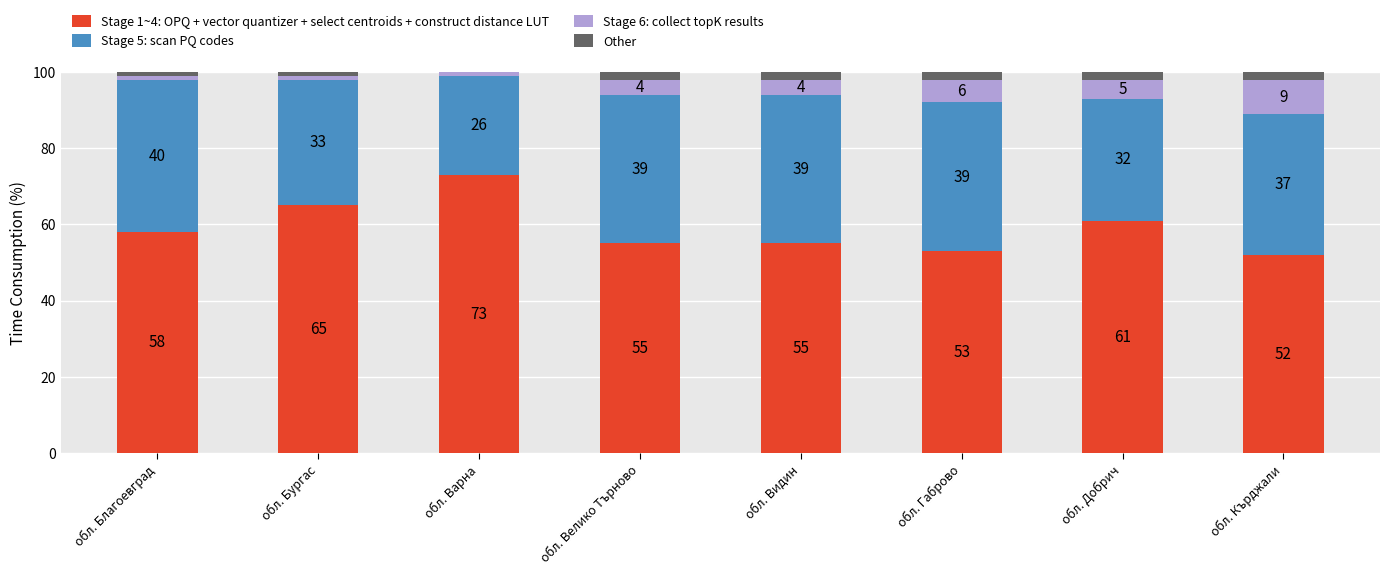

What is the sum of the Stage 1~4: OPQ + vector quantizer + select centroids + construct distance LUT values at обл. Варна and обл. Благоевград?

131